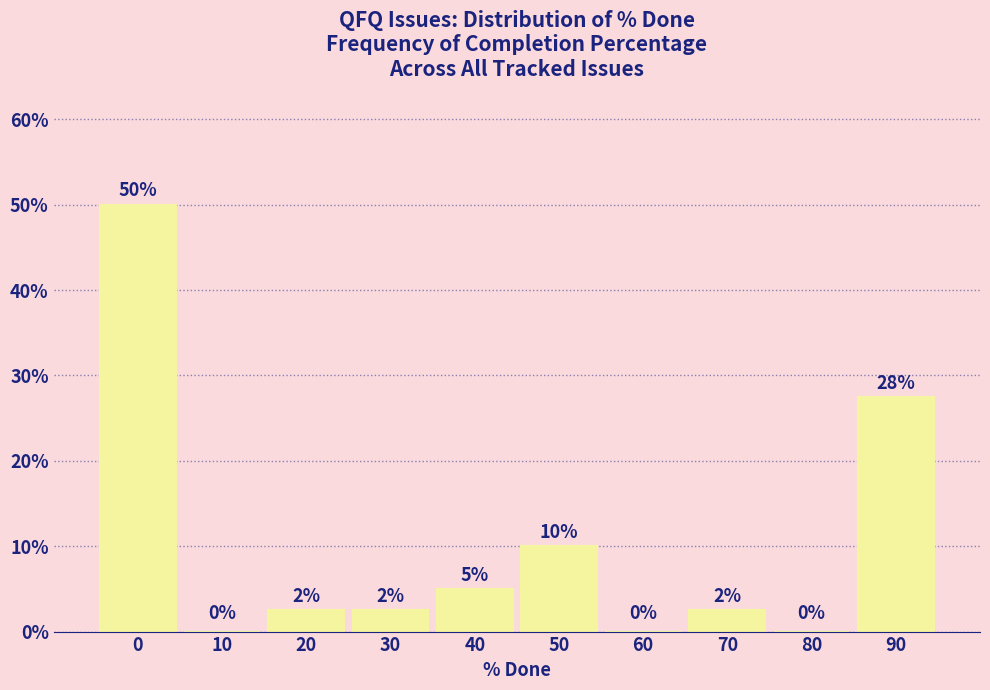

Is it true that the value at 90 is 6.7?

False